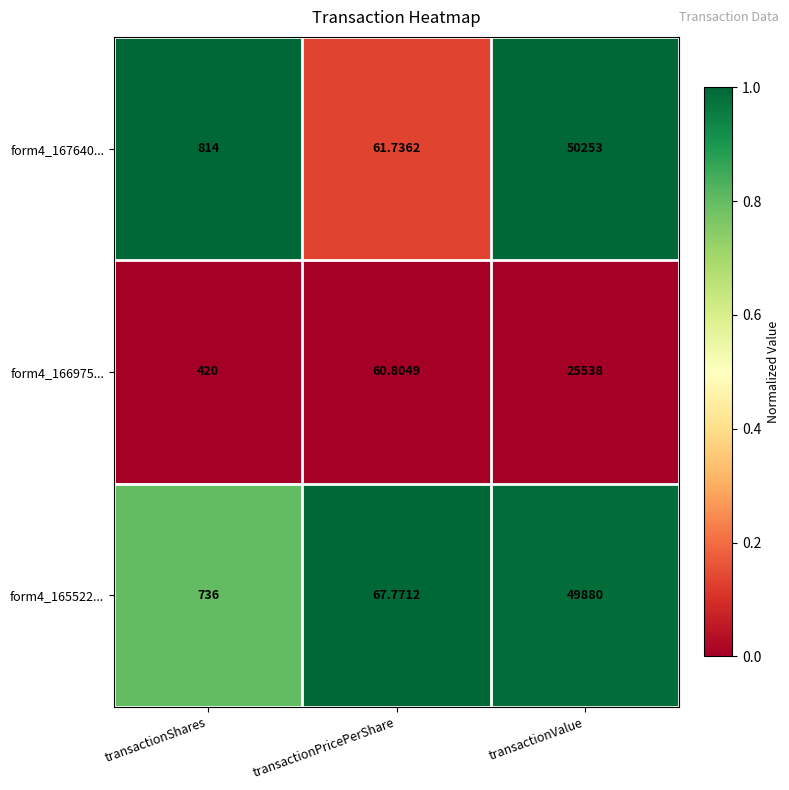

Between transactionShares and transactionValue, which series saw the biggest shift?

form4_167640...